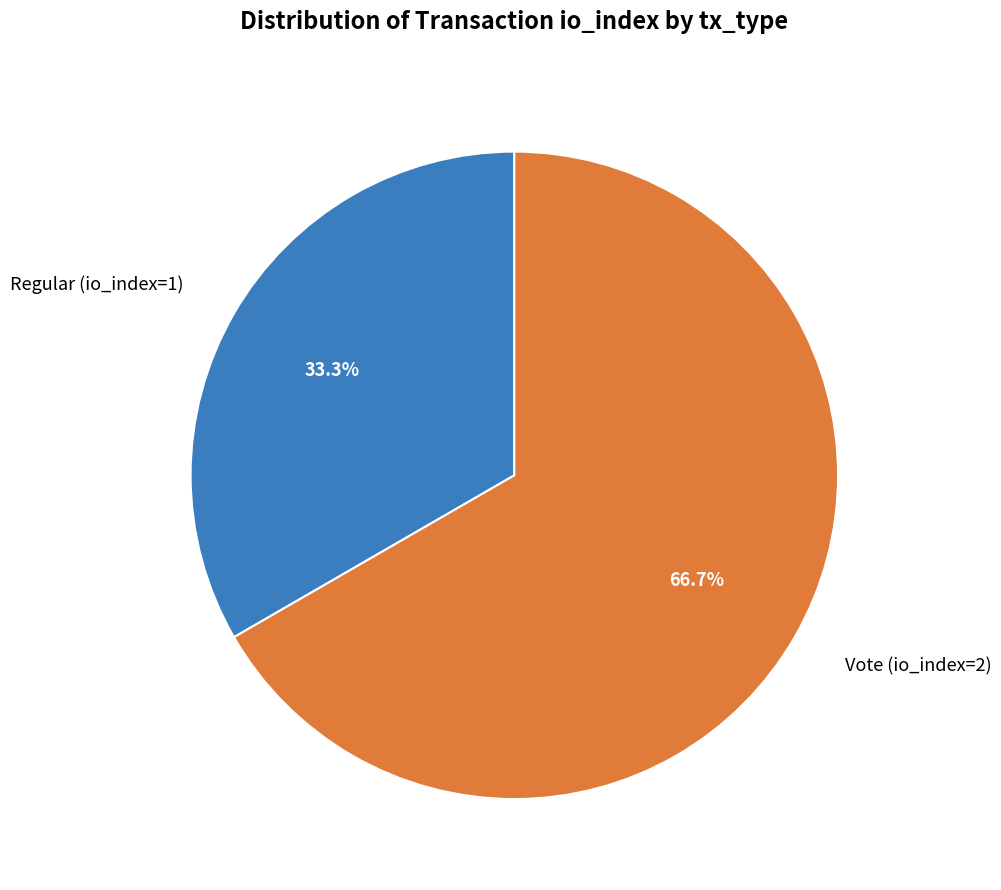

Count the number of slices in the pie.

2